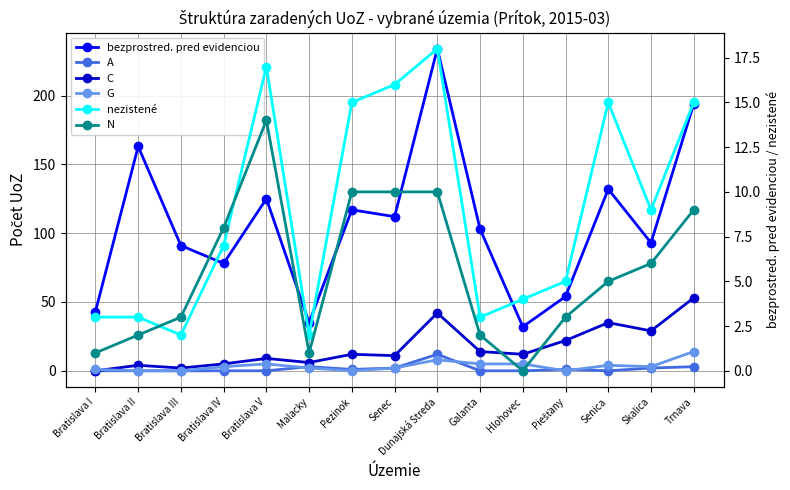

Reading left to right, list all the values displayed in this chart.

bezprostred. pred evidenciou: 43	163	91	78	125	35	117	112	234	103	32	54	132	93	194
A: 0	0	0	0	0	3	1	2	12	0	0	1	0	2	3
C: 0	4	2	5	9	6	12	11	42	14	12	22	35	29	53
G: 1	0	0	3	5	2	0	2	8	5	5	0	4	3	14
nezistené: 3	3	2	7	17	2	15	16	18	3	4	5	15	9	15
N: 1	2	3	8	14	1	10	10	10	2	0	3	5	6	9